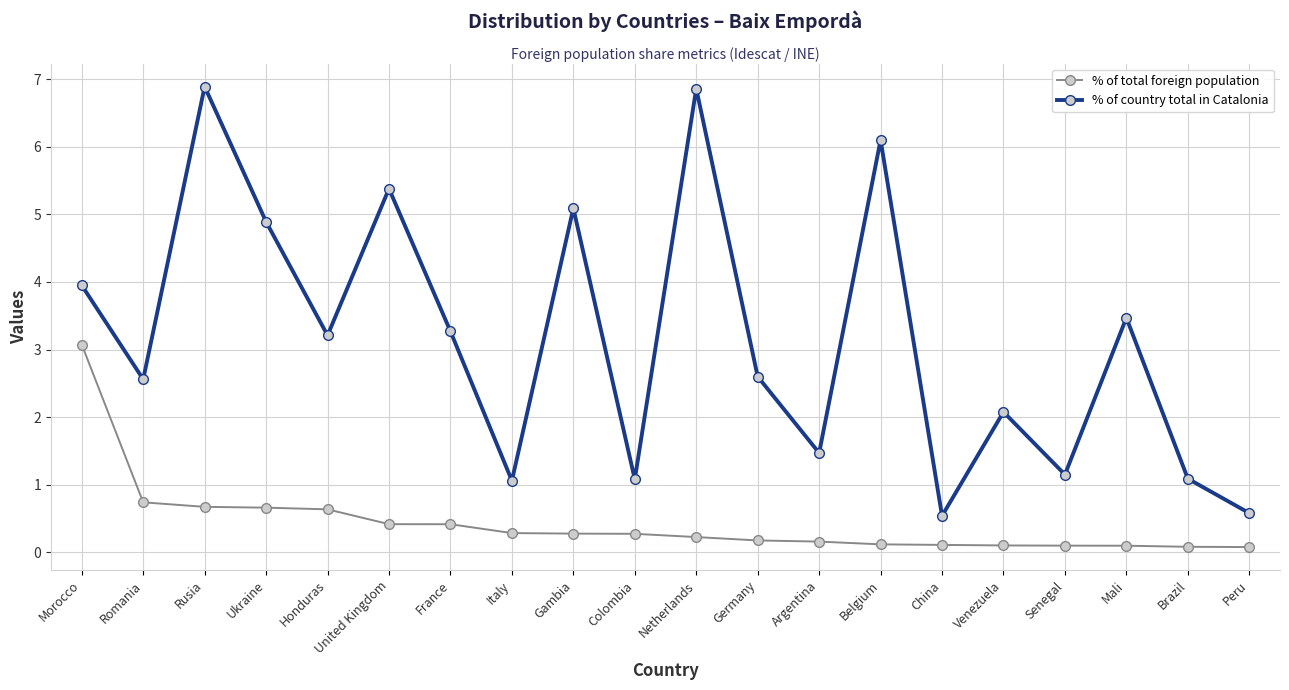

How many data points in % of country total in Catalonia are less than 3?

10